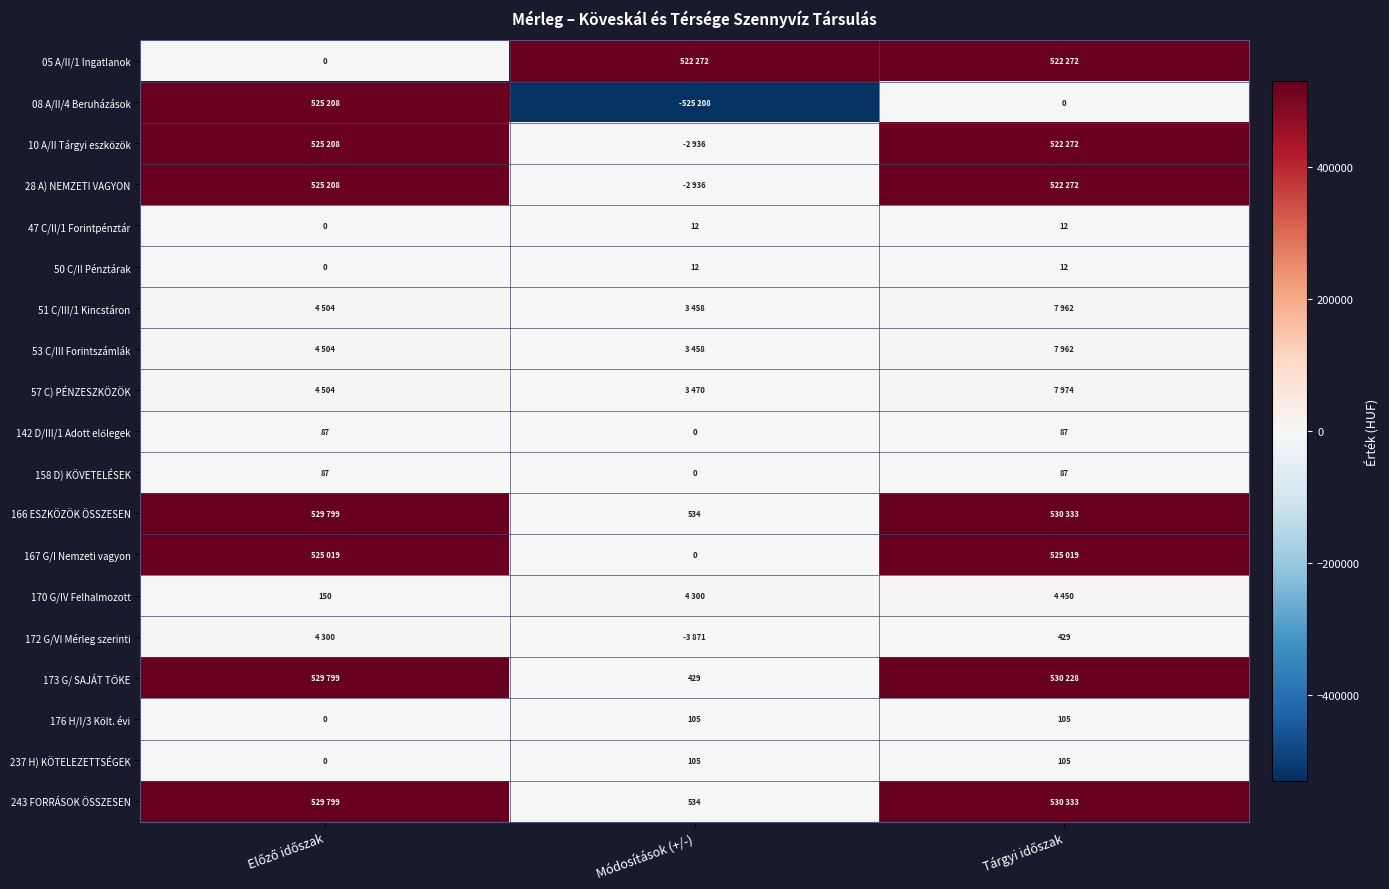

The value of 176 H/I/3 Költ. évi at Módosítások (+/-) is 181. True or false?

False